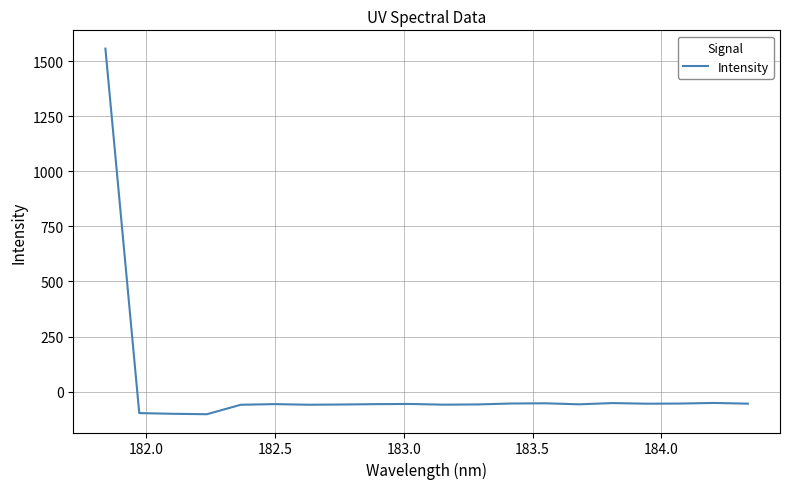

Does the chart display data point markers on the line(s)?

No